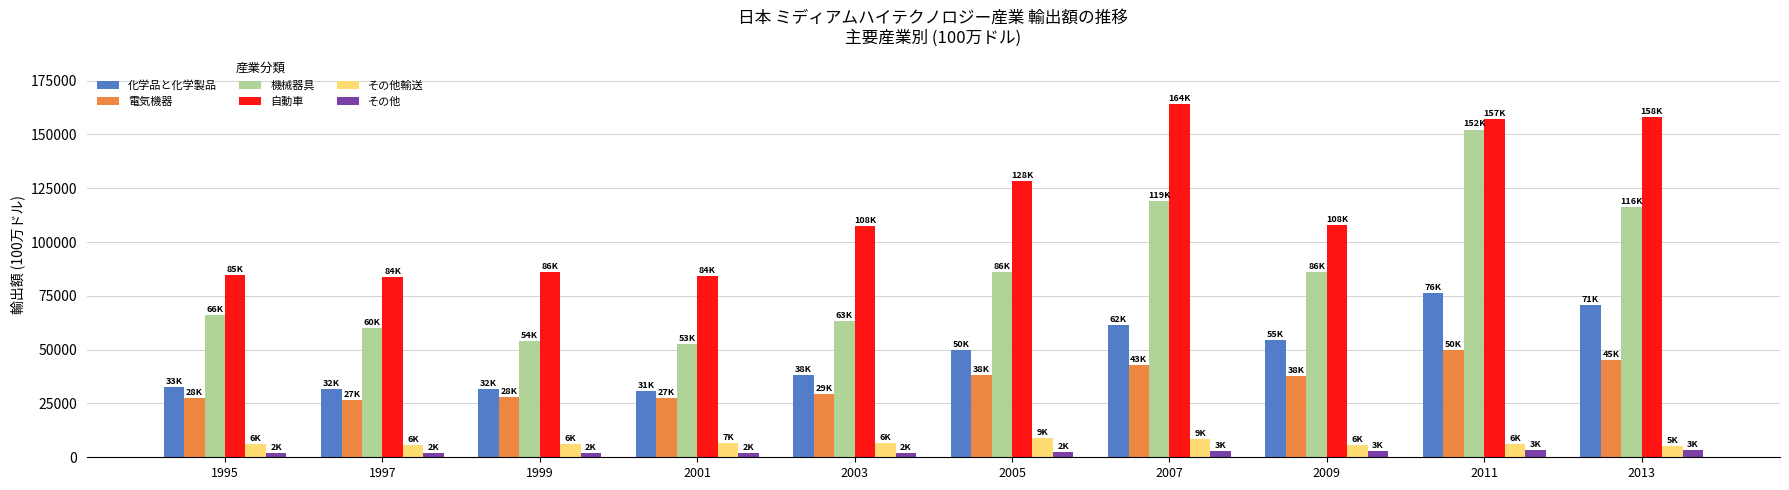

Is the value of 電気機器 at 2013 greater than the value of 自動車 at 1999?

No